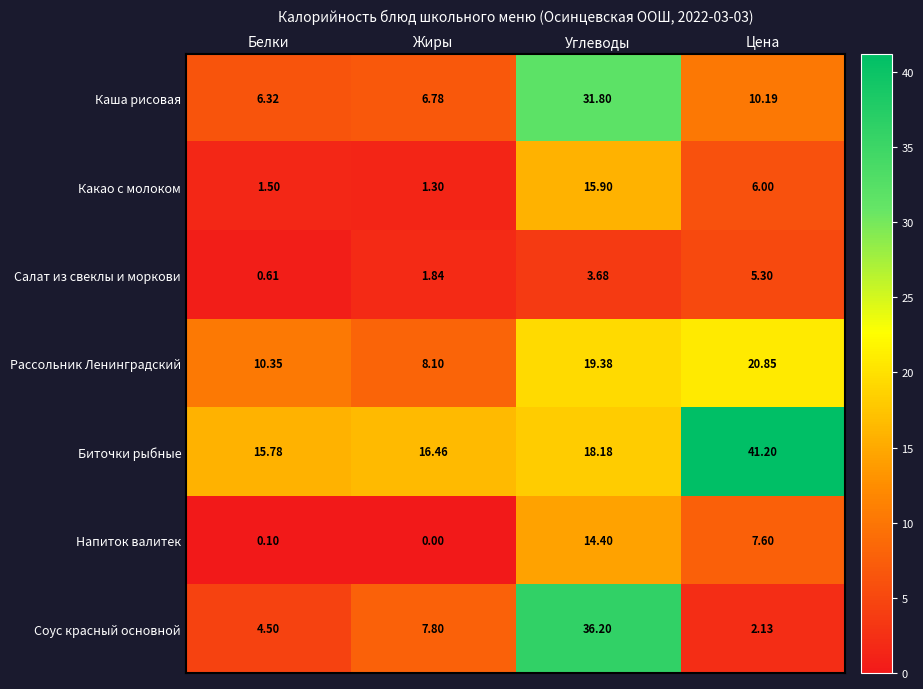

Rank the series at Цена from highest to lowest value.

Биточки рыбные, Рассольник Ленинградский, Каша рисовая, Напиток валитек, Какао с молоком, Салат из свеклы и моркови, Соус красный основной